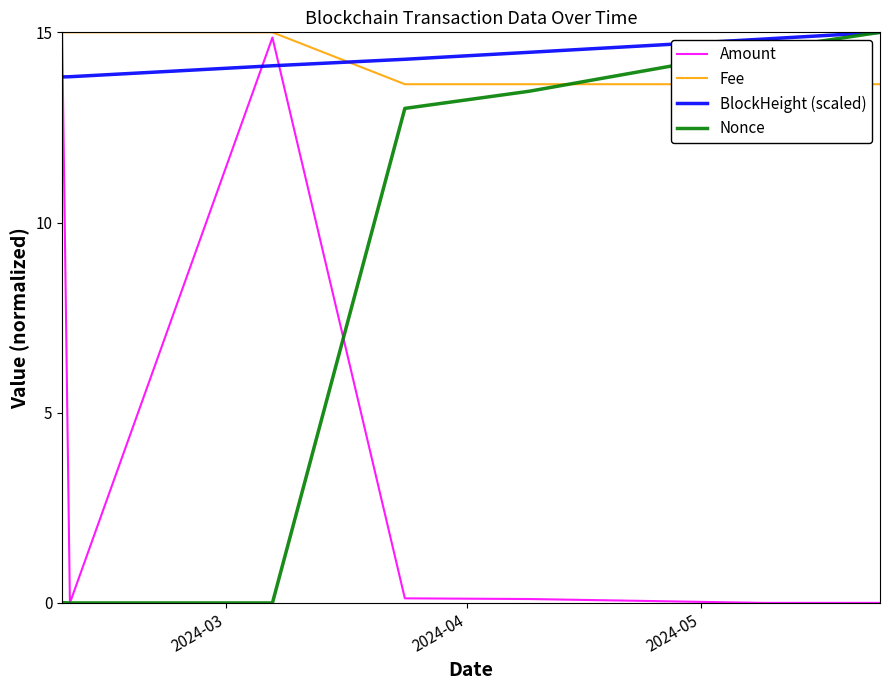

What is the sum of all BlockHeight (scaled) values?

100.4